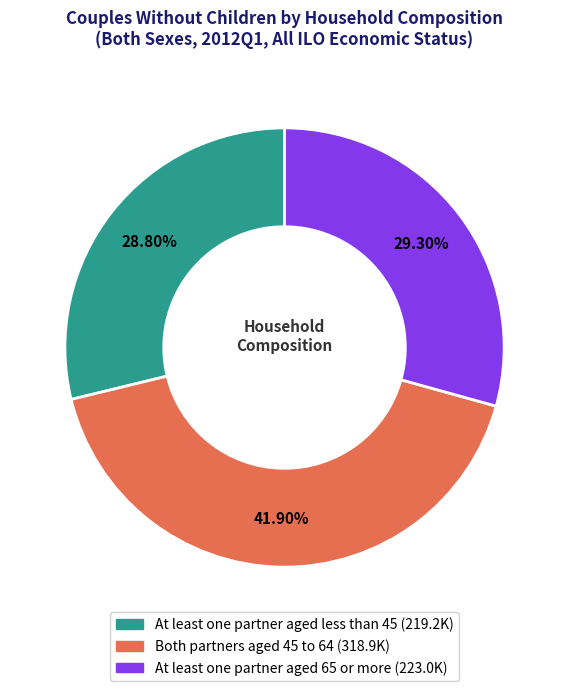

Combined, do Both partners aged 45 to 64 and At least one partner aged 65 or more account for over 50%?

Yes